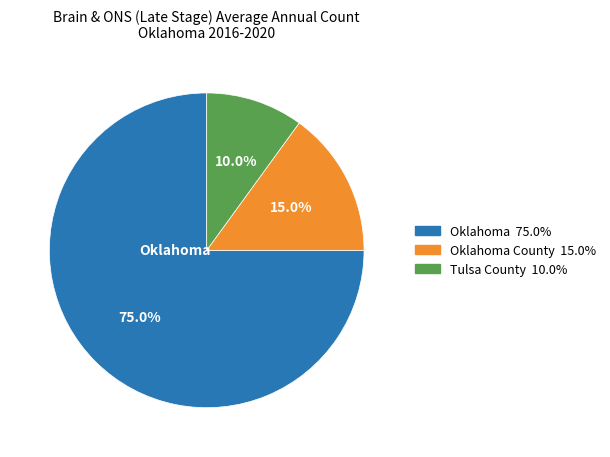

Does any single category account for the majority?

Yes